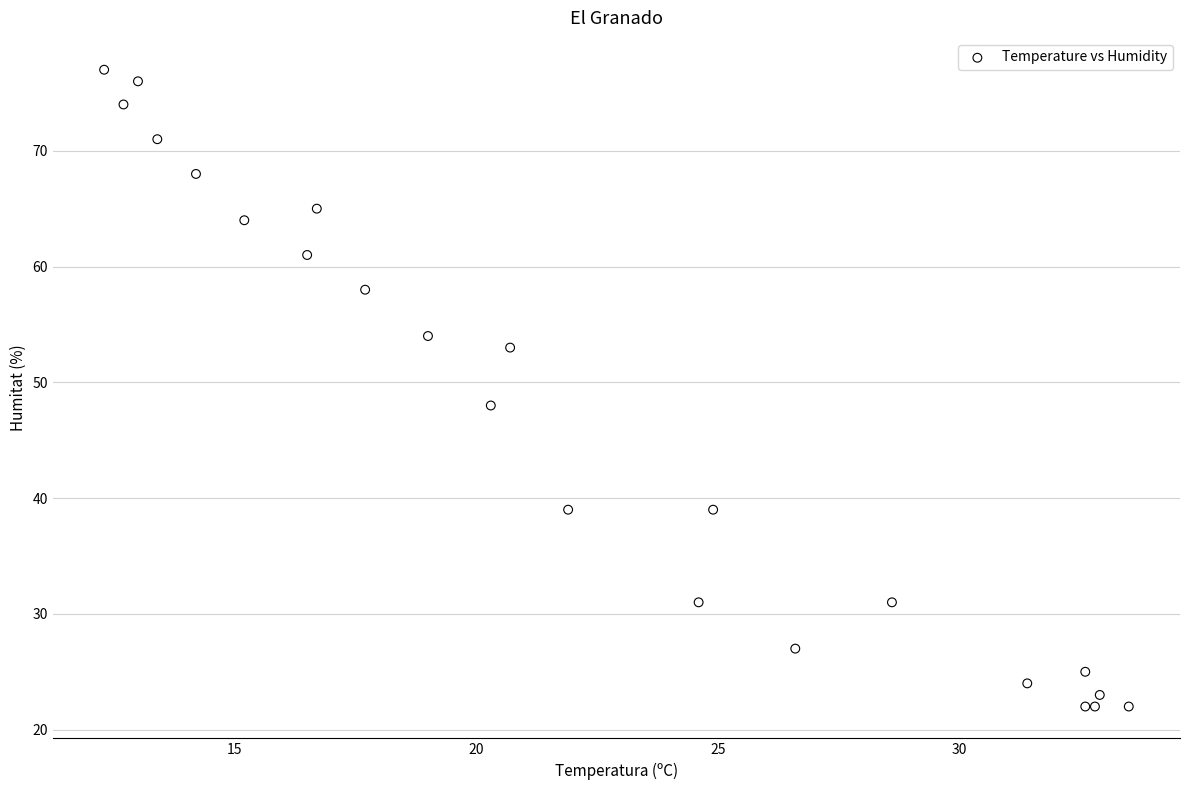

What Y value in the scatter plot is closest to 49?

48